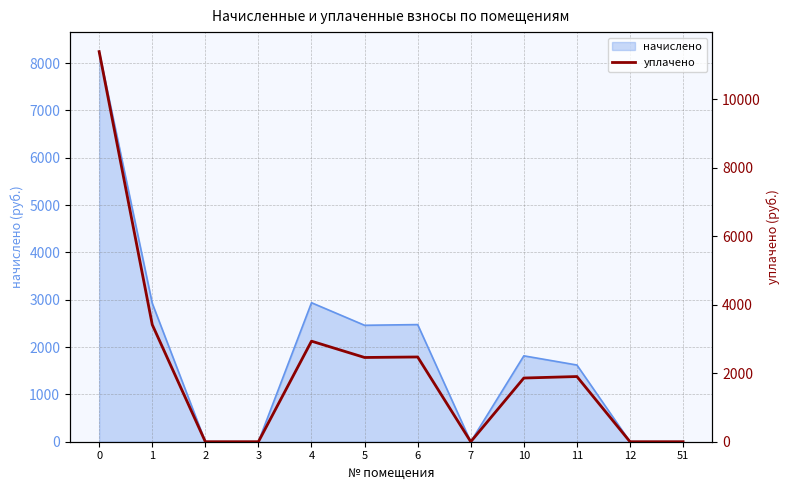

The chart shows a value of 3418.7 at 1. True or false?

True